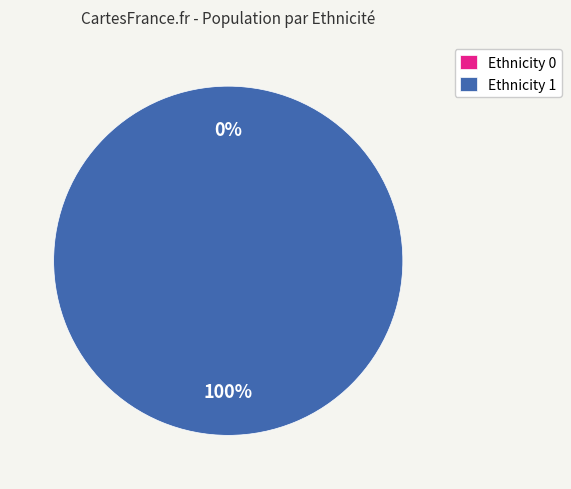

How much of the chart is everything except Row 1 (Ethnicity=0)?

100.0%